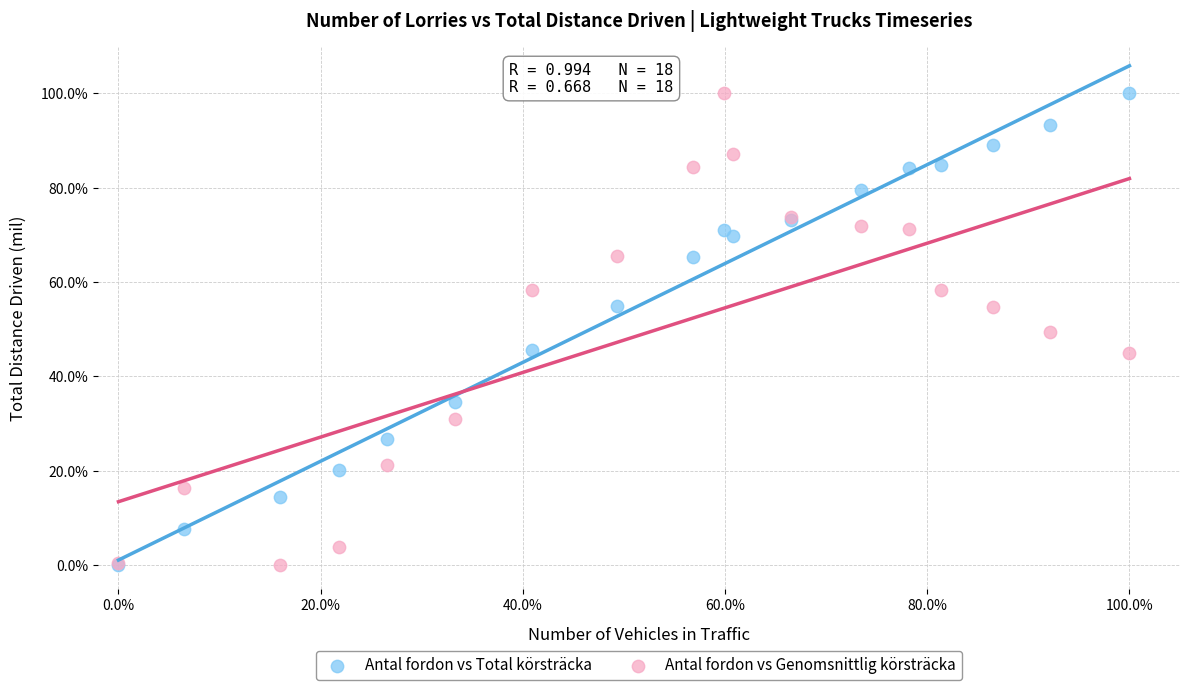

What are all the series names shown in the legend?

Antal fordon vs Total körsträcka, Antal fordon vs Genomsnittlig körsträcka